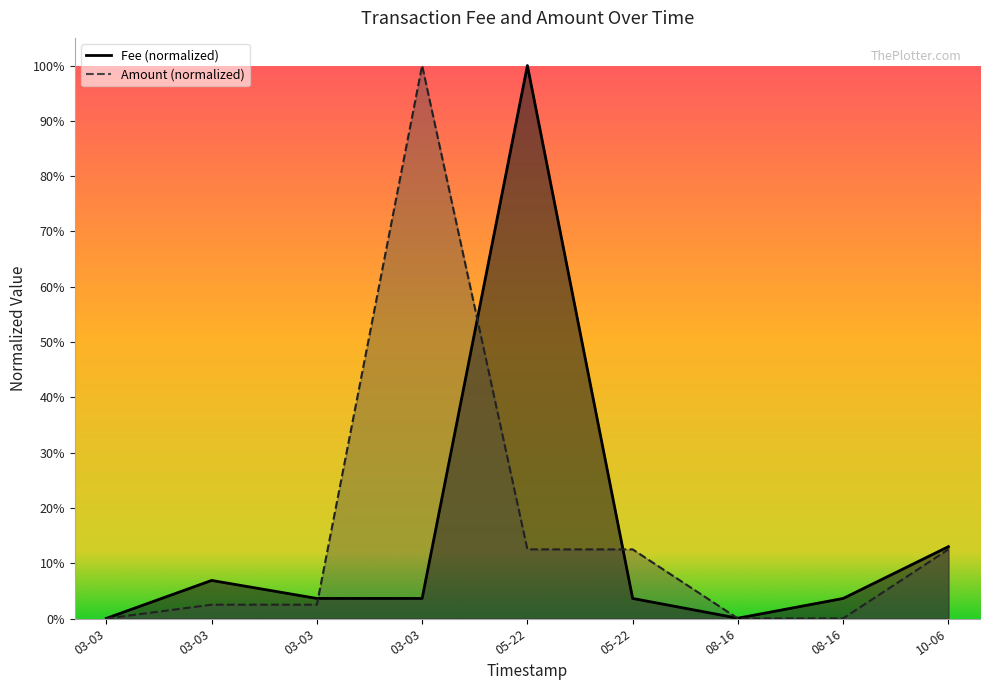

Is the value of Fee at 08-16 greater than the value of Amount at 08-16?

Yes